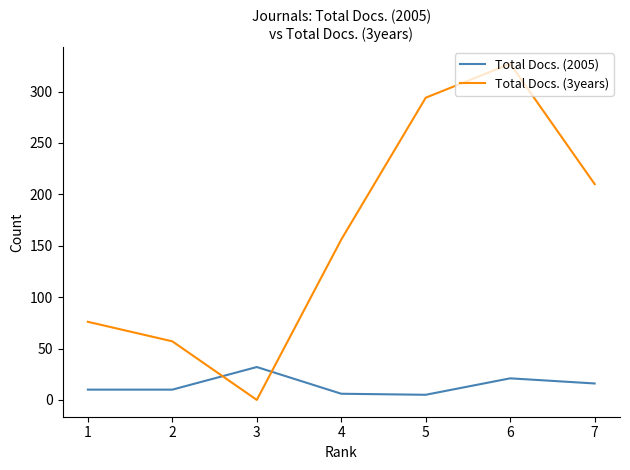

Which series changed the most between 3 and 7?

Total Docs. (3years)